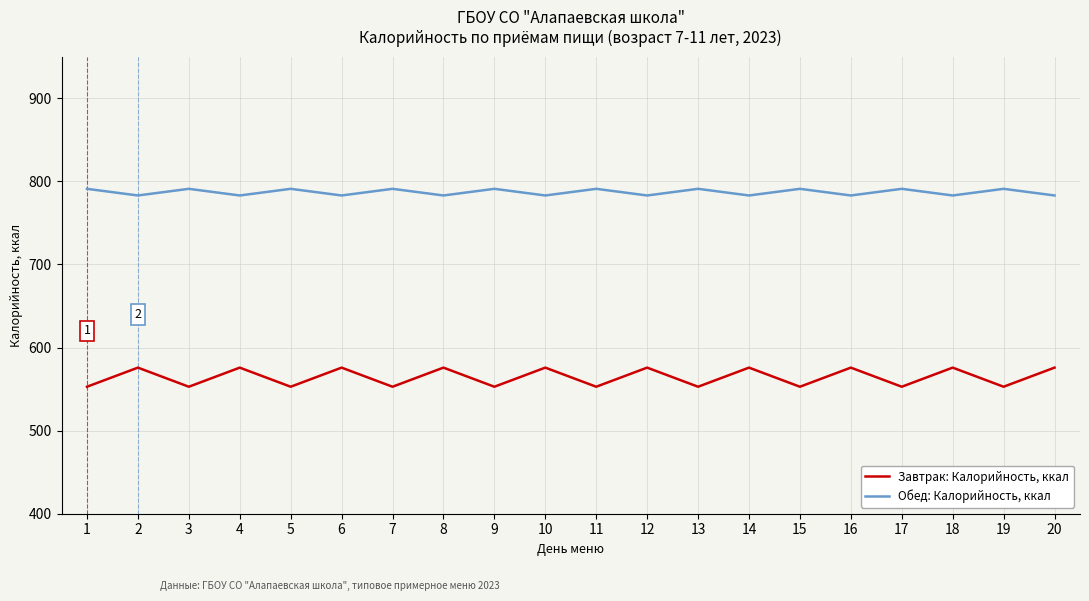

True or false: Обед: Калорийность, ккал and Завтрак: Калорийность, ккал intersect in this chart.

False